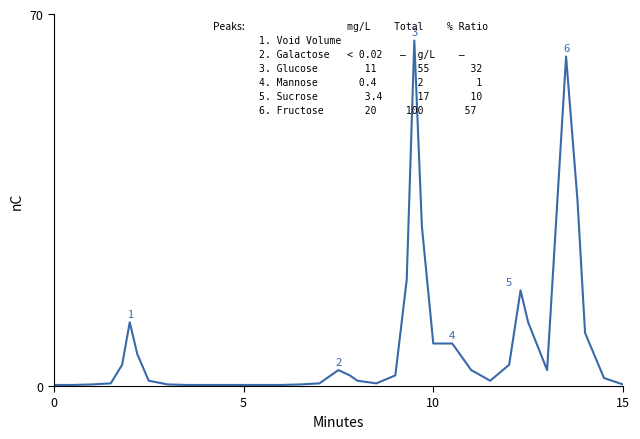

What is the greatest value displayed?

65.0